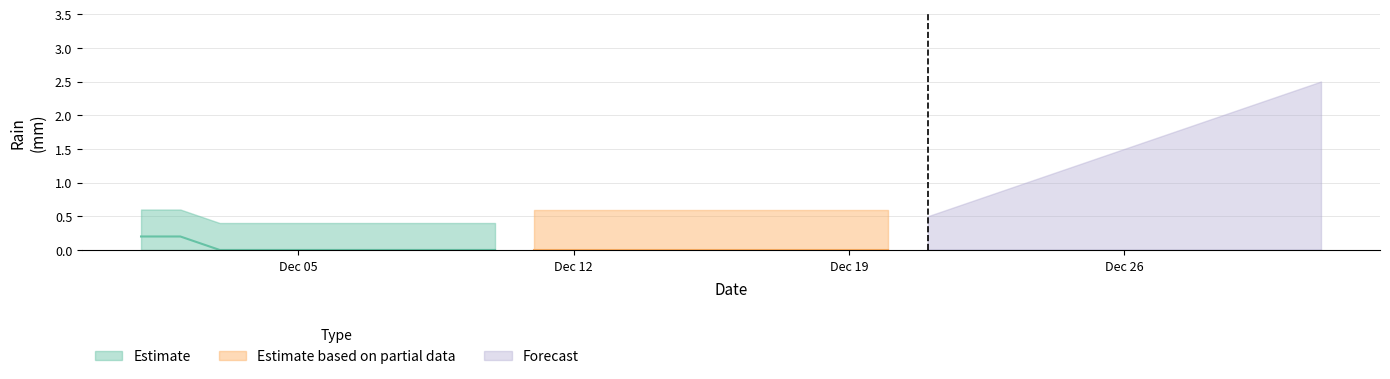

Rank the series at 35 from highest to lowest value.

Estimate based on partial data, Estimate, Forecast